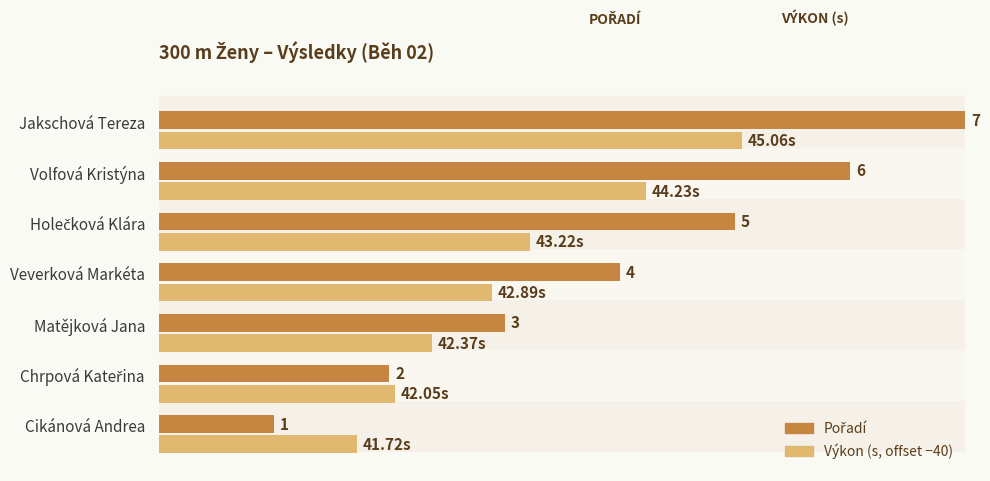

At which category does the chart reach its peak across all series?

Jakschová Tereza